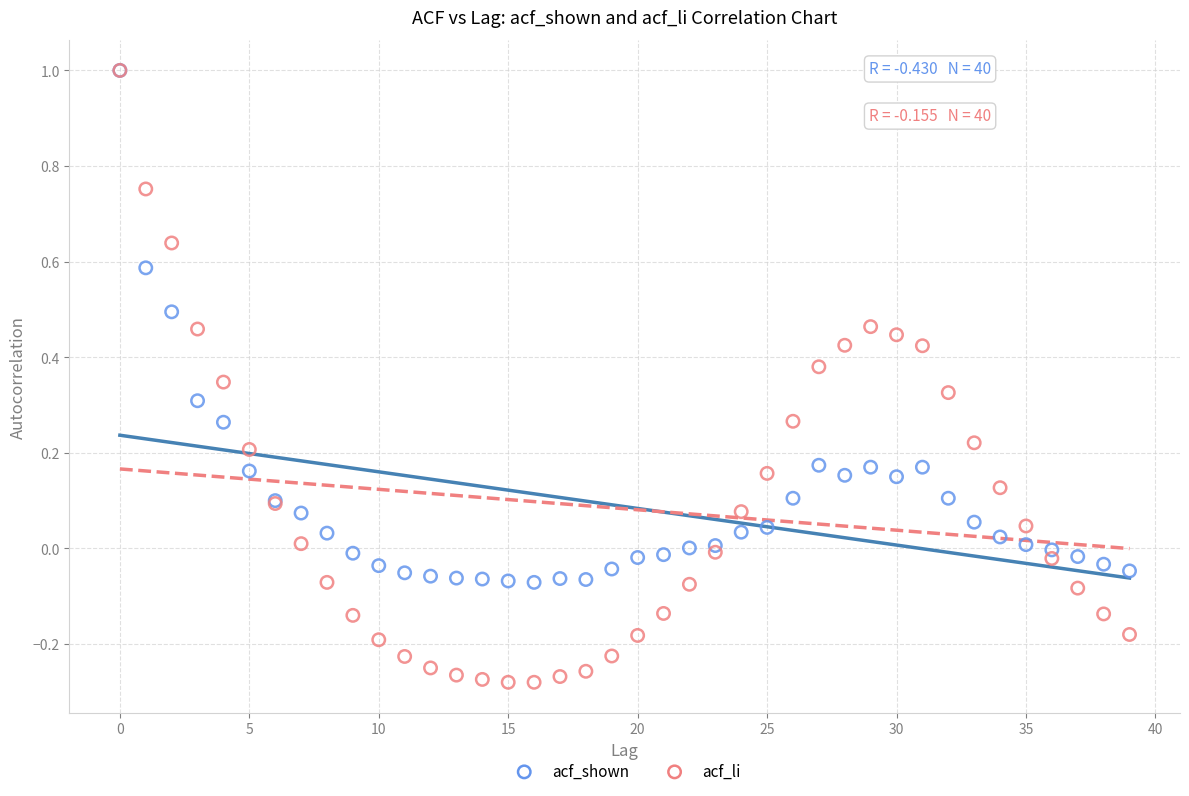

Which series contains the lowest Y value?

acf_li